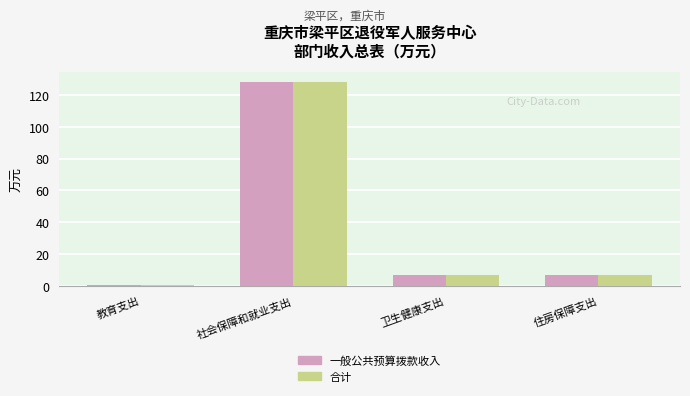

Is it true that 合计 equals 127.9 at 社会保障和就业支出?

True